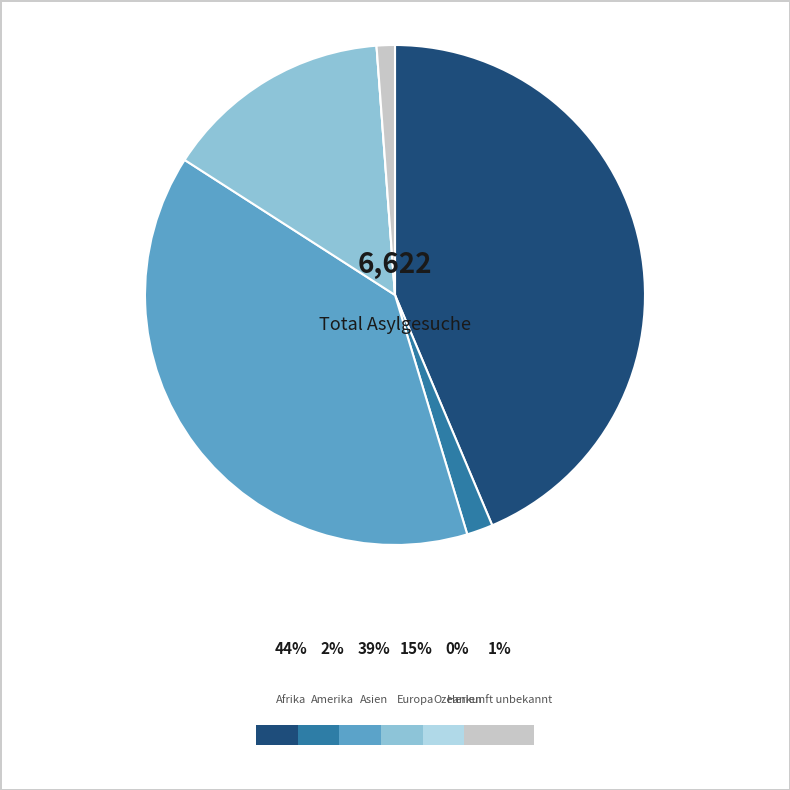

How many segments does this pie chart have?

6